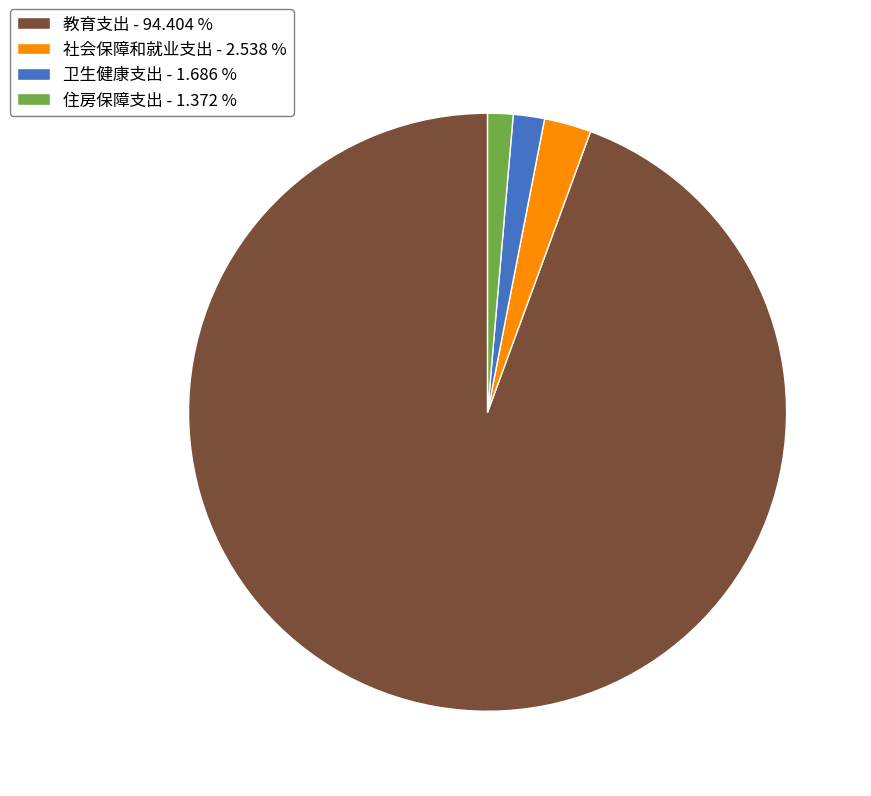

Approximately how many times larger is the value at 住房保障支出 compared to 社会保障和就业支出?

0.5